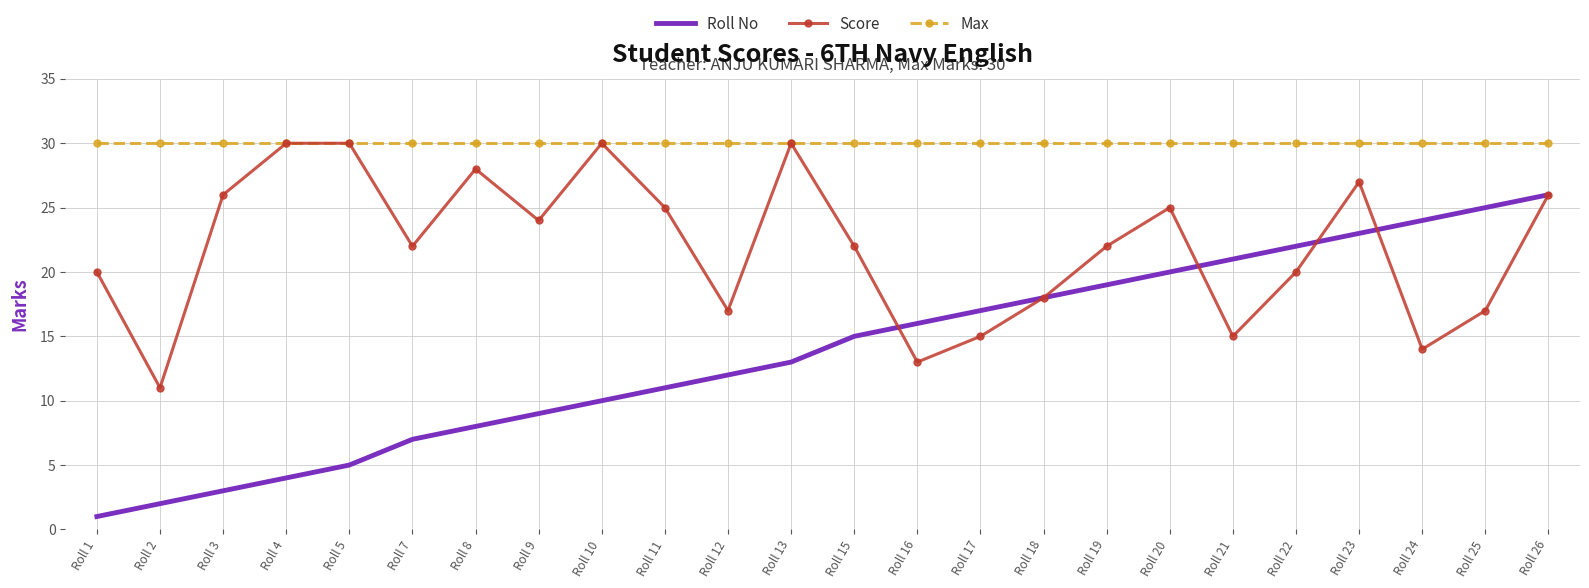

Which series has the widest spread of values?

Roll No